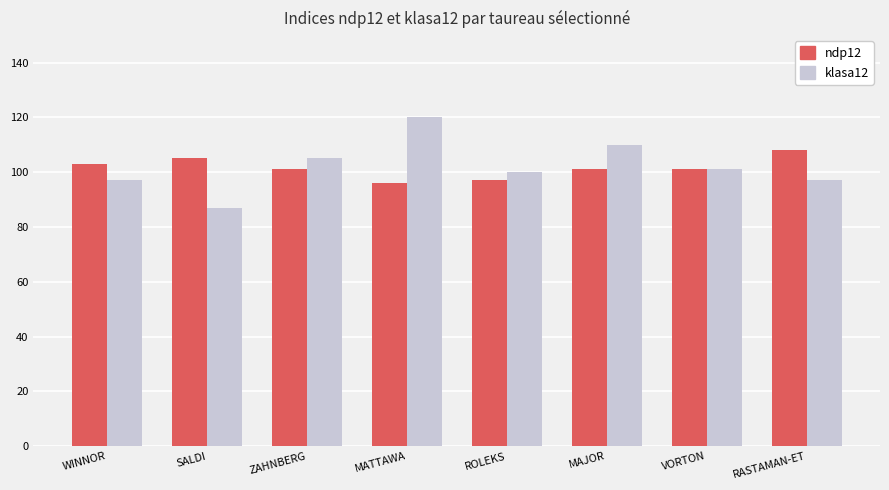

At SALDI, list the series in order from largest to smallest.

ndp12, klasa12